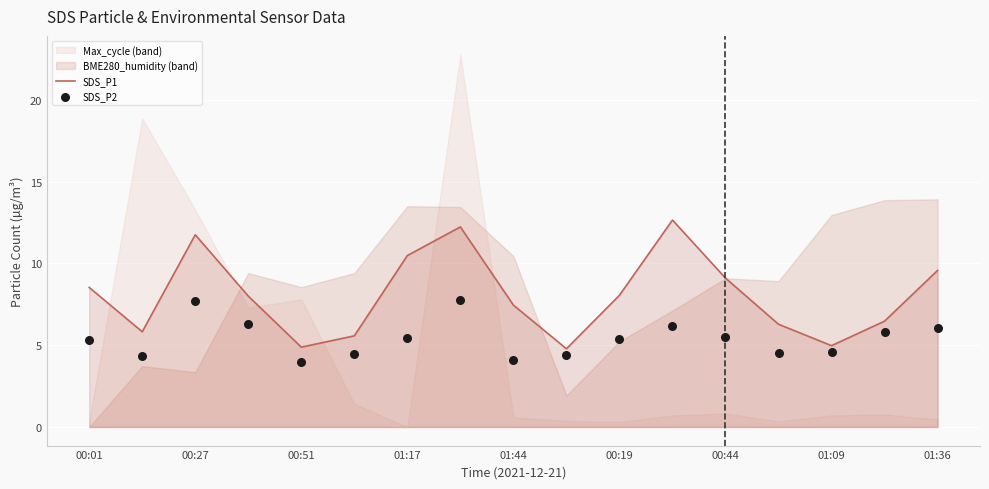

What is the lowest value of the SDS_P1 series?

4.8